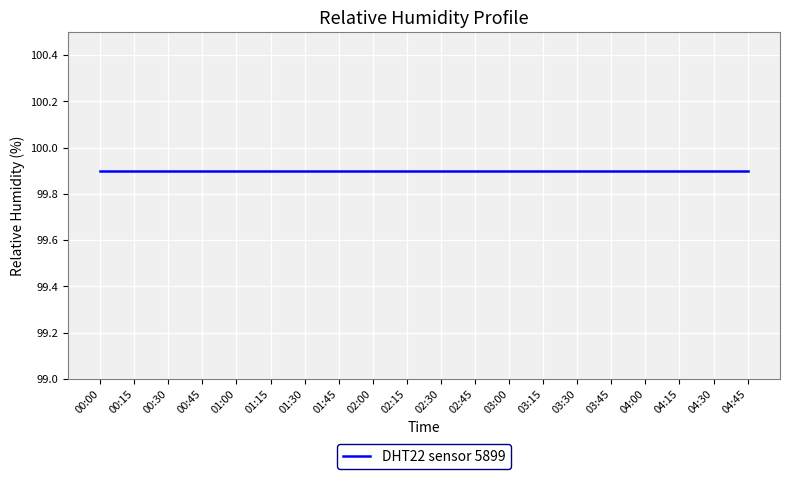

The humidity series shows 38.8 at 00:00. True or false?

False